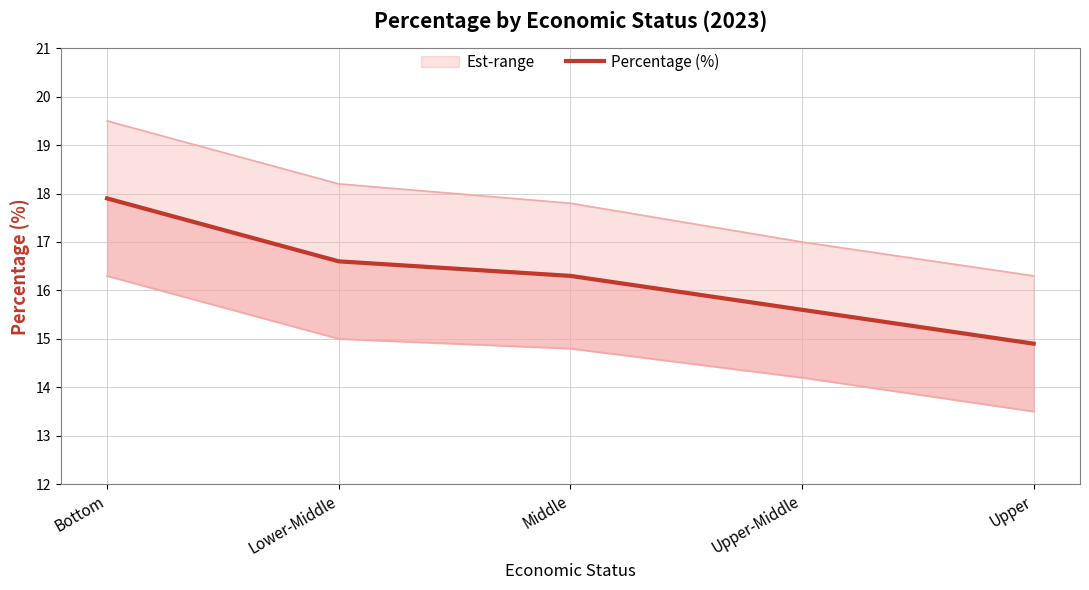

Is this an area chart (filled region under the line)?

No